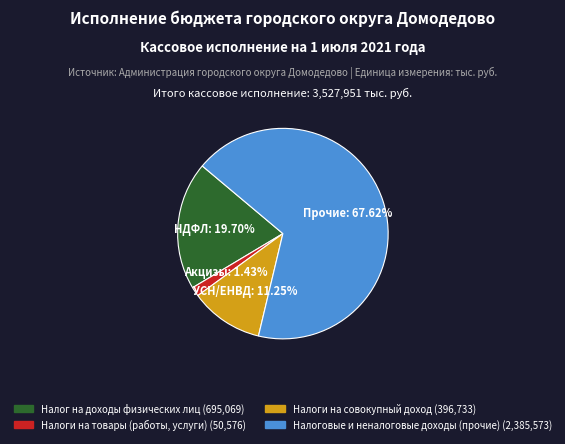

The Налоговые и неналоговые доходы (прочие) slice represents 68% of the pie. True or false?

True